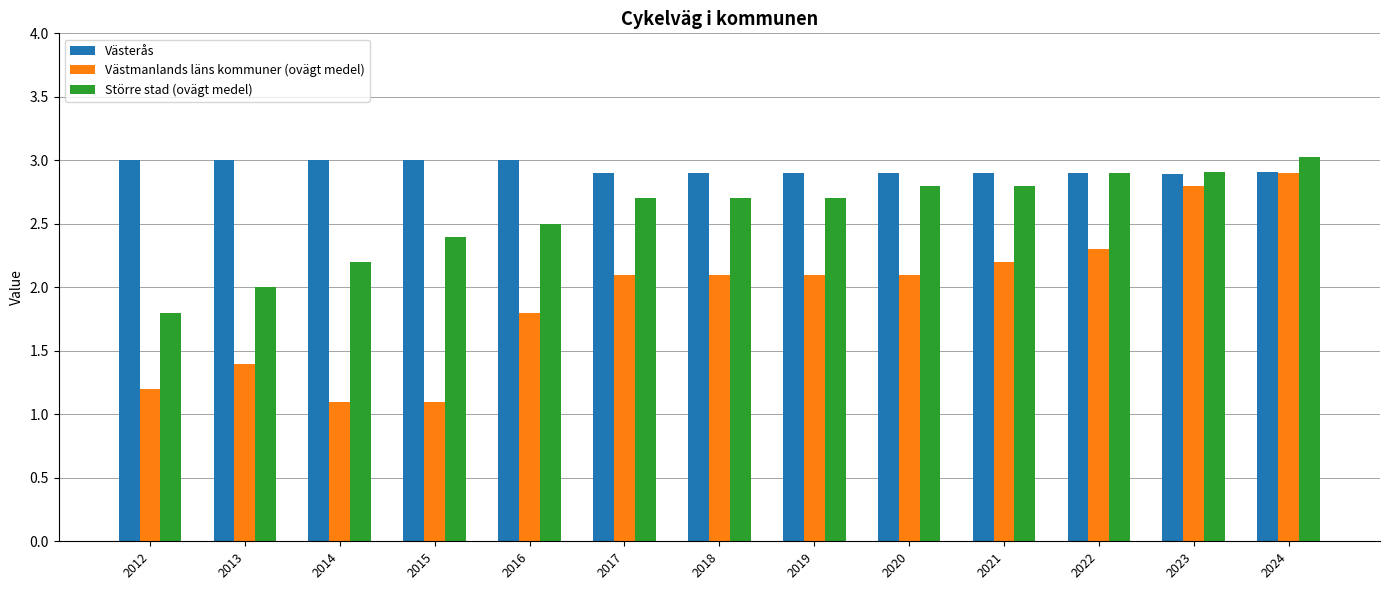

What is the spread (max minus min) of values at 2016?

1.2